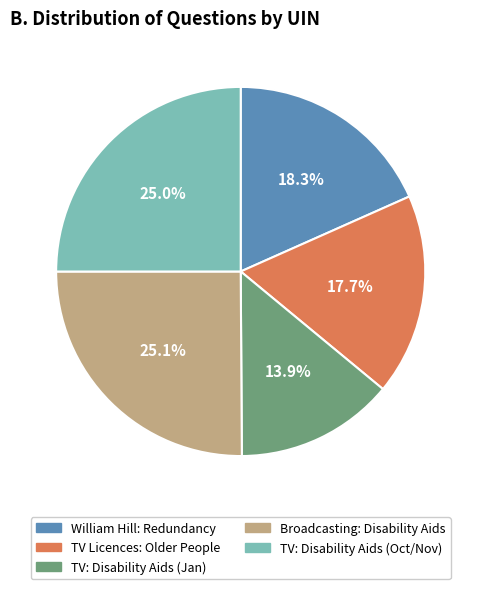

Is there a majority slice in this chart?

No